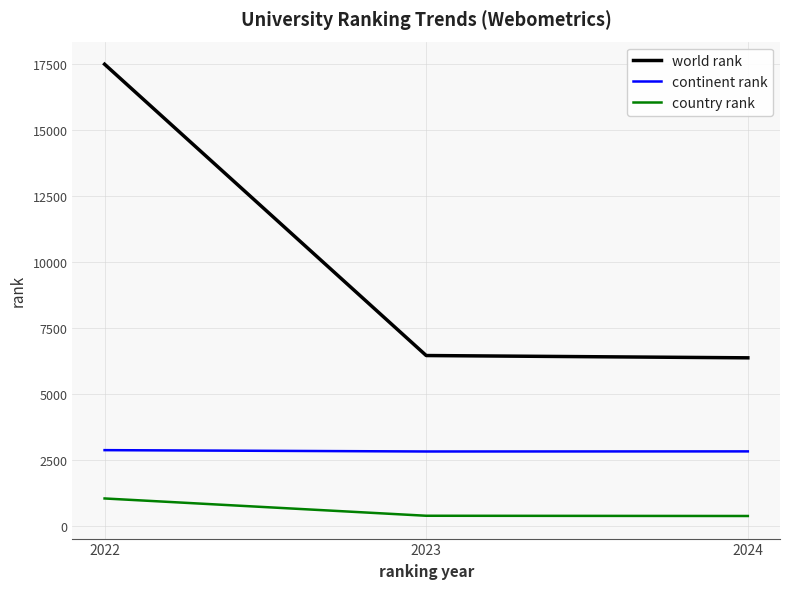

Is it true that continent rank equals 4991 at 2023?

False